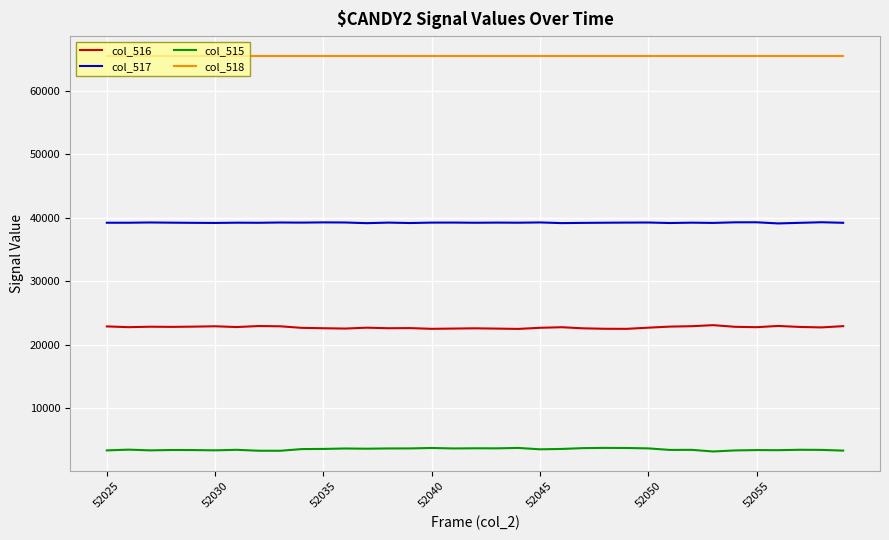

What is the difference between the maximum and minimum values in the col_517 series?

185